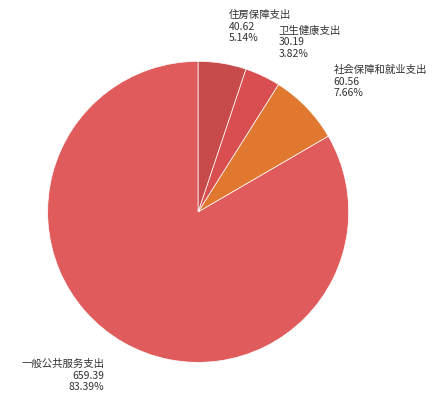

What is the ratio of the value at 社会保障和就业支出 to the value at 住房保障支出?

1.5